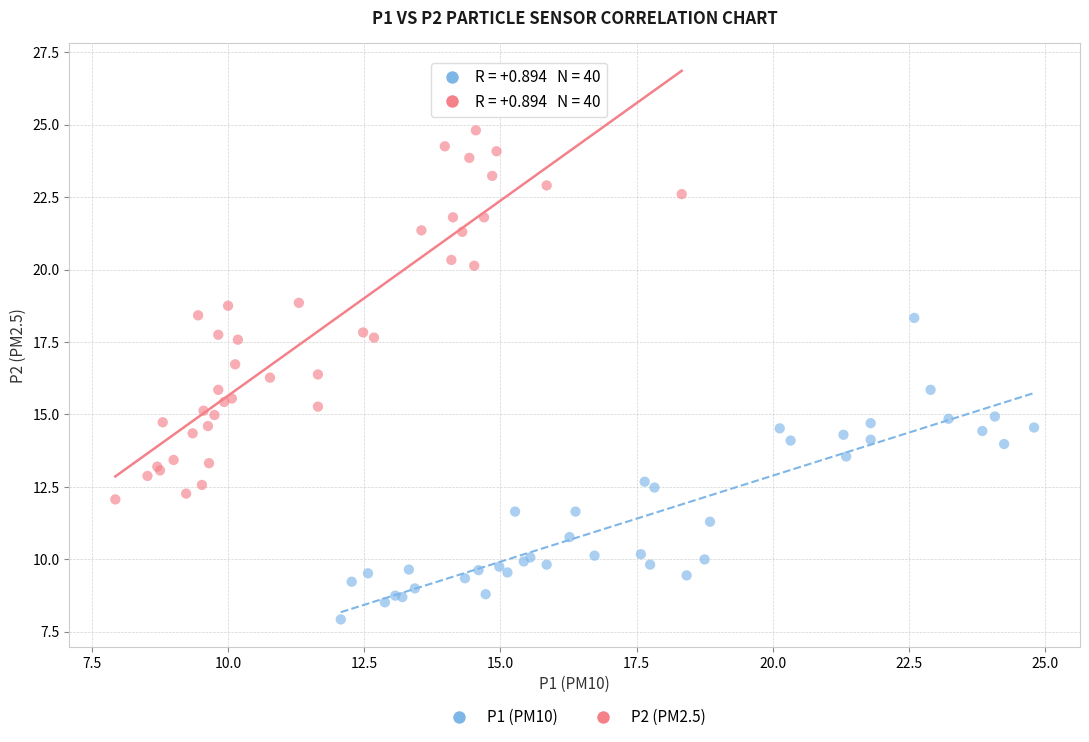

Which series reaches the maximum Y coordinate?

P2 (PM2.5)